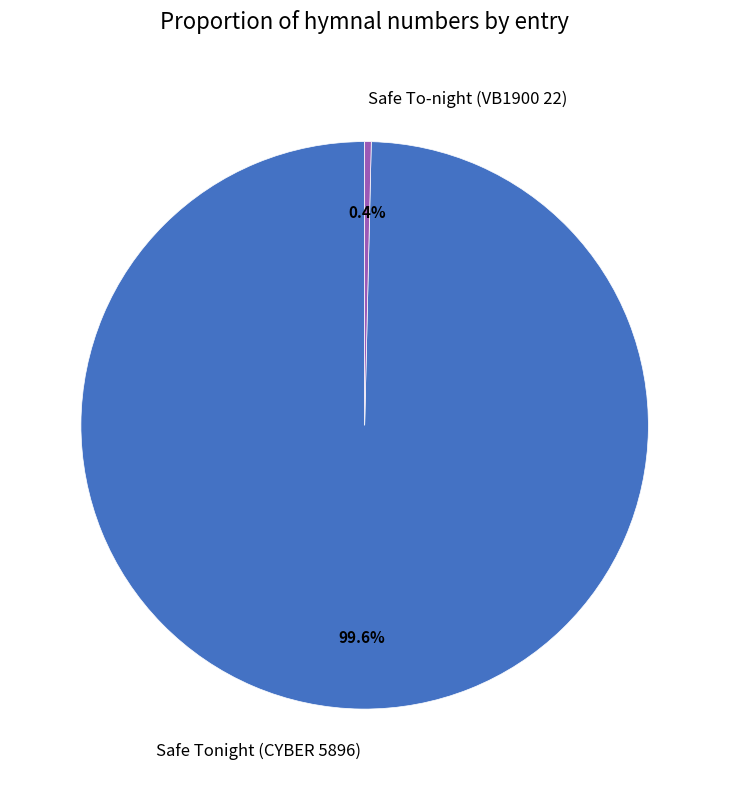

Between Safe Tonight (CYBER 5896) and Safe To-night (VB1900 22), which is larger?

Safe Tonight (CYBER 5896)